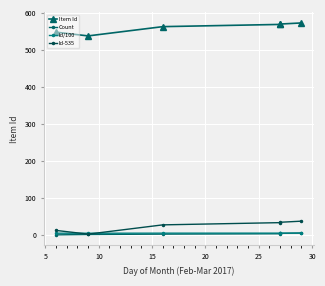

Rank the series at 20 from lowest to highest value.

Count, Id/100, Id-535, Item Id